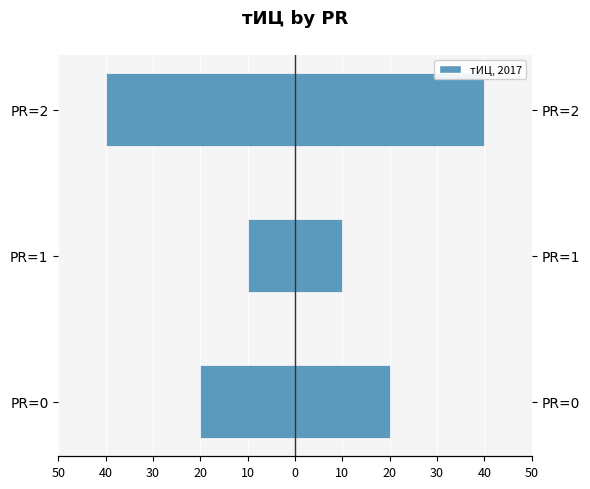

How many тИЦ (left) values are between -40 and -10?

3